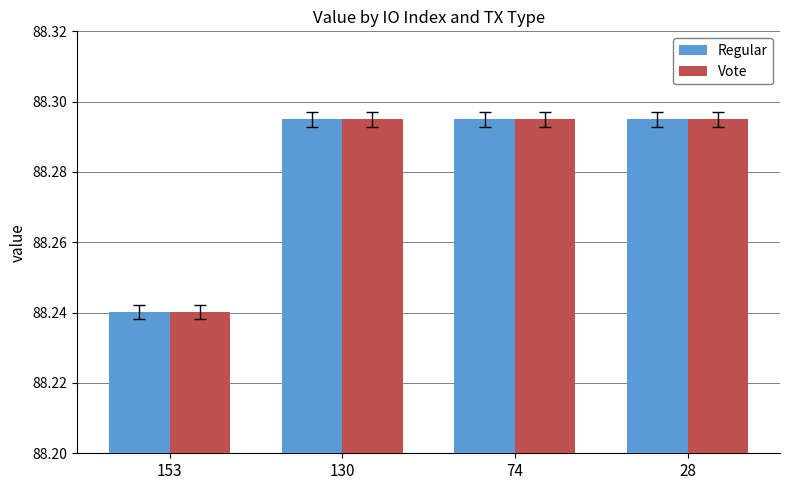

Does the chart contain stacked bars?

No